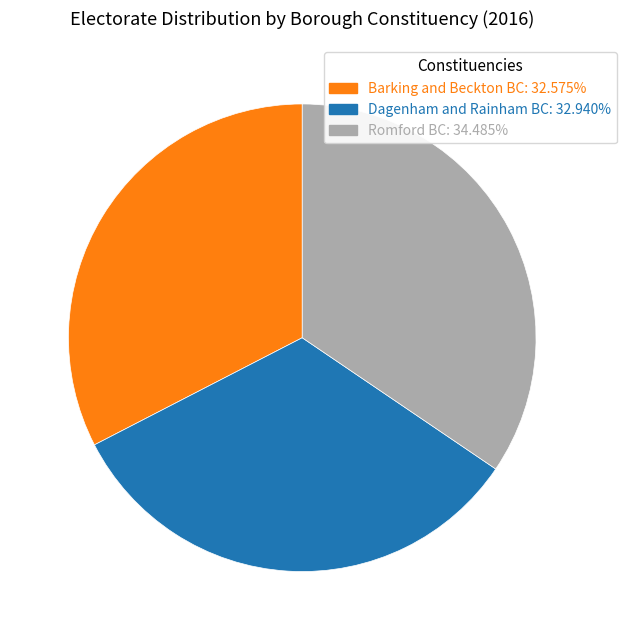

Is Dagenham and Rainham BC the majority of the pie?

No